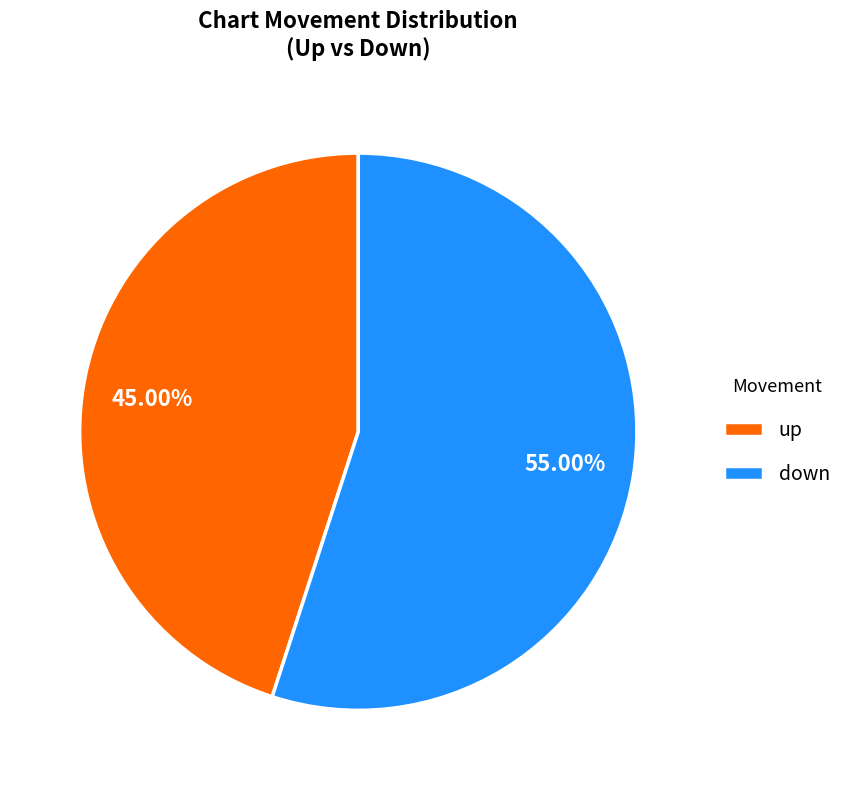

Is there a majority slice in this chart?

Yes